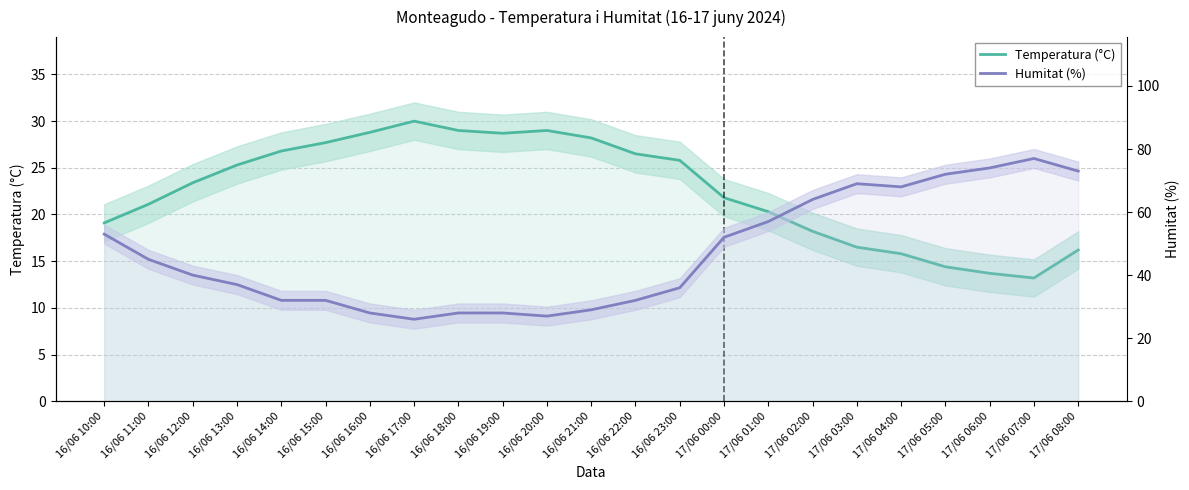

How many lines are shown in the chart?

2